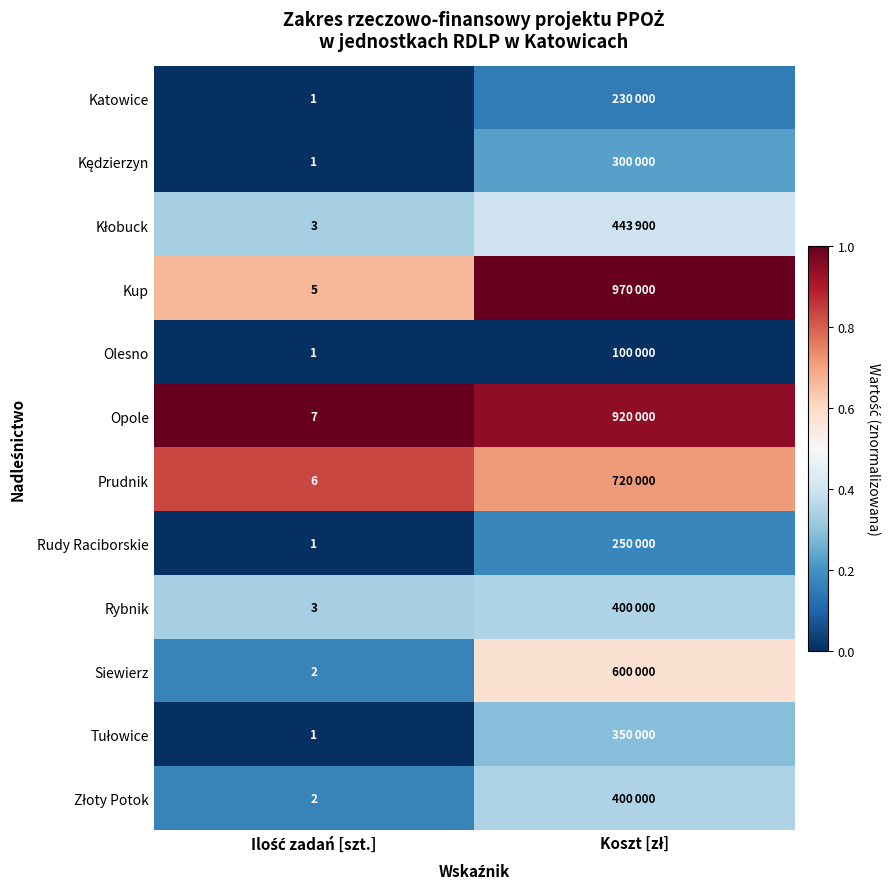

At Ilość zadań [szt.], list the series in order from largest to smallest.

Opole, Prudnik, Kup, Kłobuck, Rybnik, Siewierz, Złoty Potok, Katowice, Kędzierzyn, Olesno, Rudy Raciborskie, Tułowice